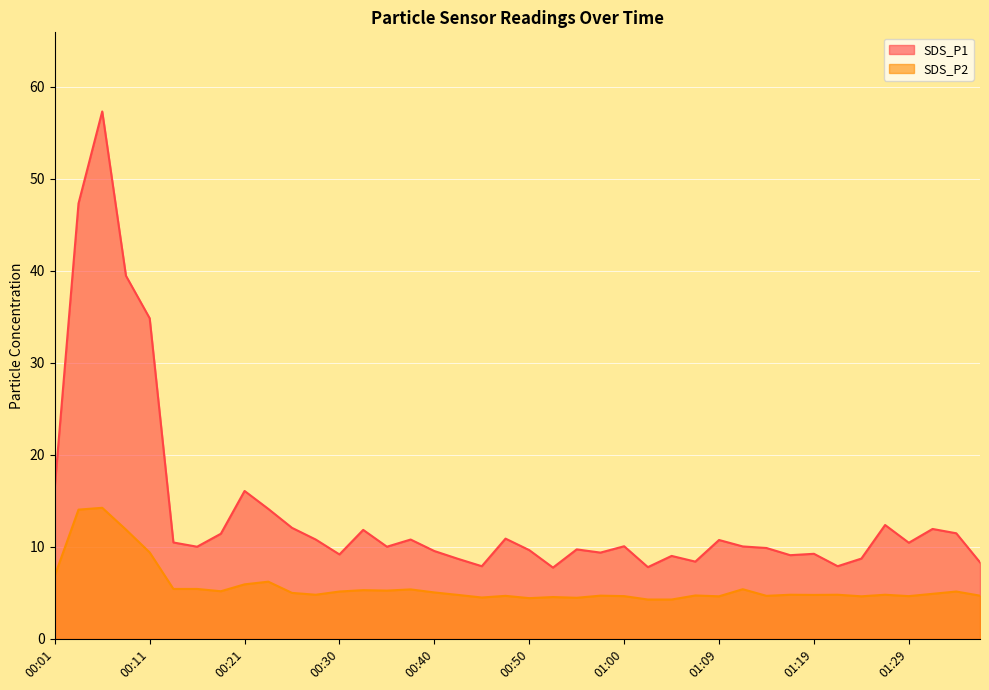

What is the label of the 4th point from the left?

00:08